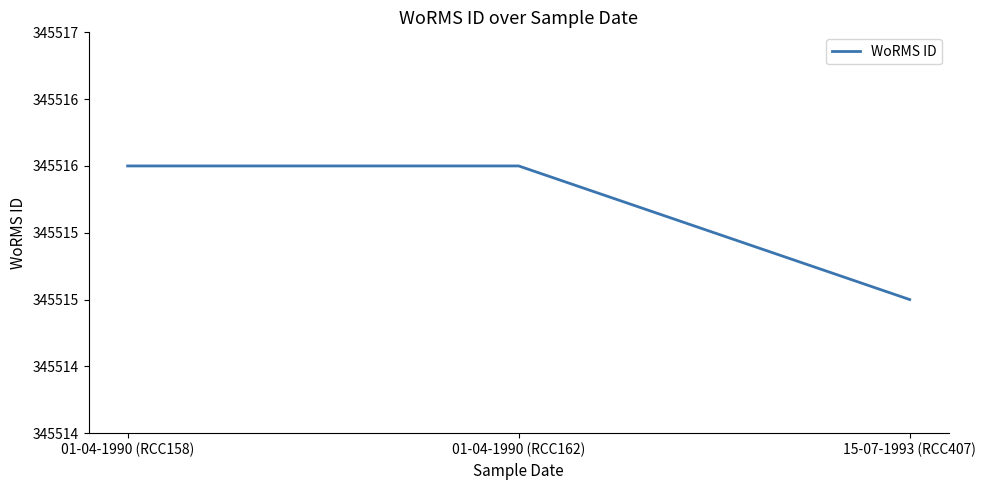

Does the chart have visible grid lines?

No